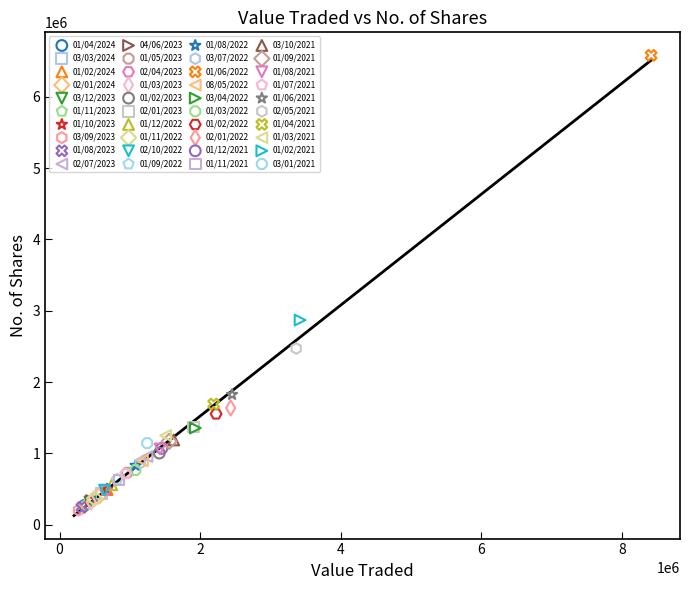

What are all the series names shown in the legend?

01/04/2024, 03/03/2024, 01/02/2024, 02/01/2024, 03/12/2023, 01/11/2023, 01/10/2023, 03/09/2023, 01/08/2023, 02/07/2023, 04/06/2023, 01/05/2023, 02/04/2023, 01/03/2023, 01/02/2023, 02/01/2023, 01/12/2022, 01/11/2022, 02/10/2022, 01/09/2022, 01/08/2022, 03/07/2022, 01/06/2022, 08/05/2022, 03/04/2022, 01/03/2022, 01/02/2022, 02/01/2022, 01/12/2021, 01/11/2021, 03/10/2021, 01/09/2021, 01/08/2021, 01/07/2021, 01/06/2021, 02/05/2021, 01/04/2021, 01/03/2021, 01/02/2021, 03/01/2021